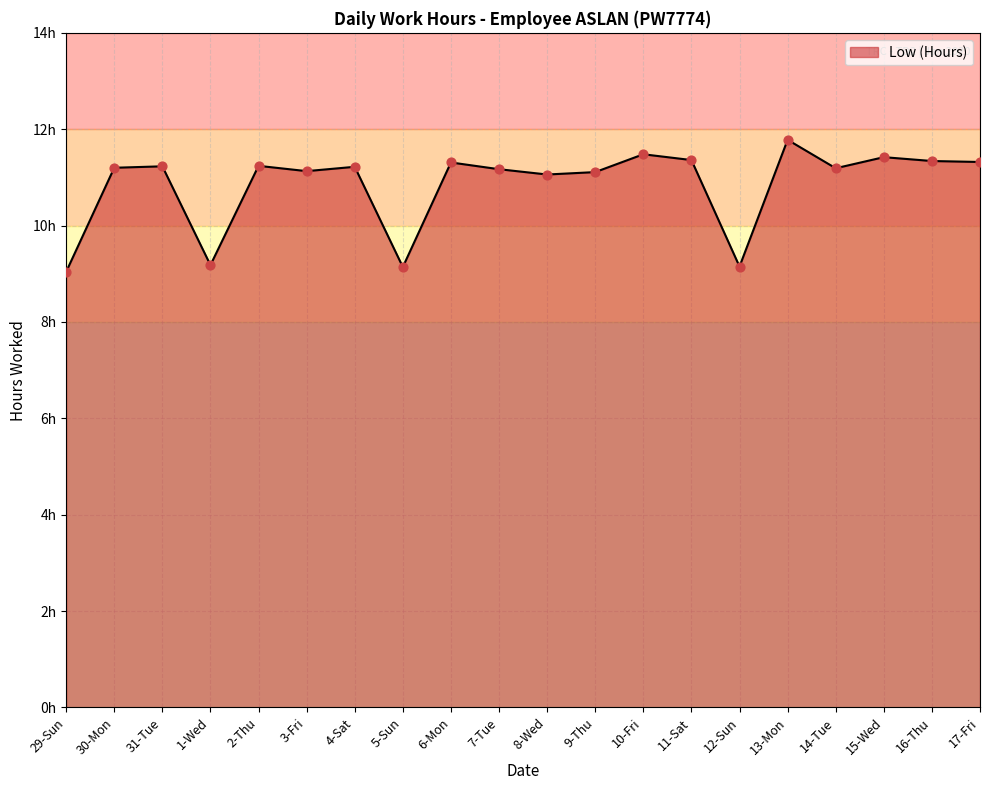

Approximately how many times larger is the value at 9-Thu compared to 1-Wed?

1.2